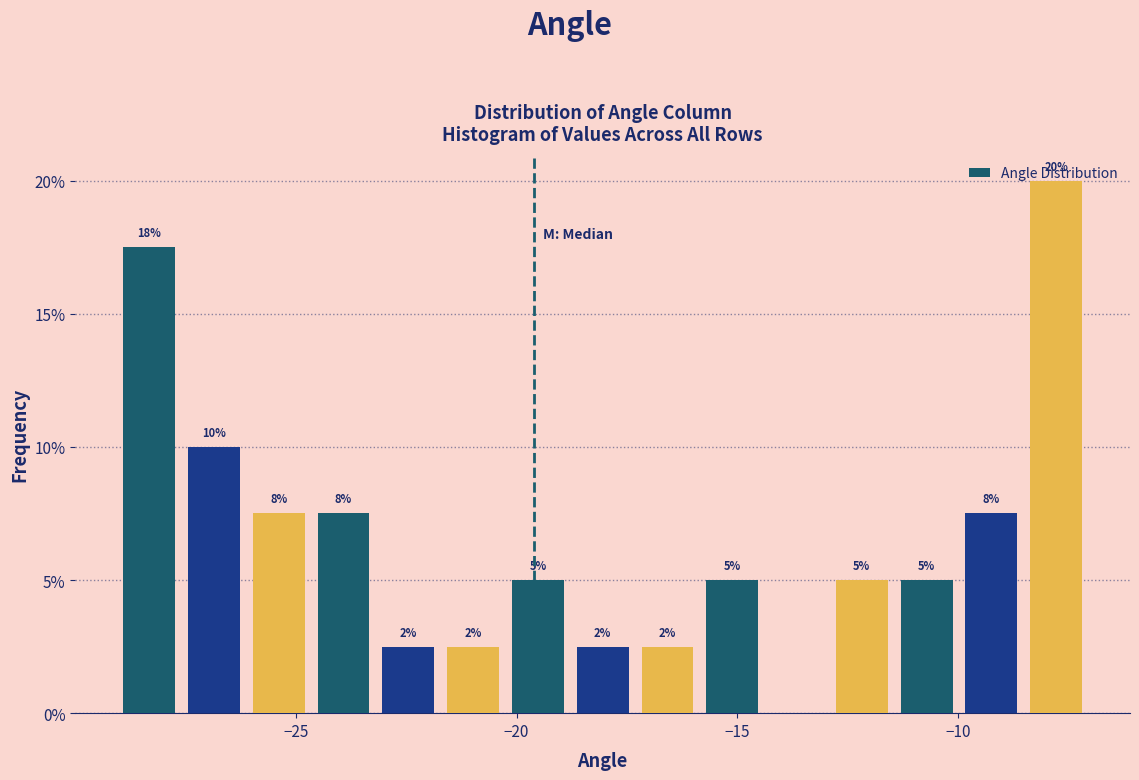

Around what value on the x-axis is the tallest bar? Give the approximate position of its centre, as read against the axis.

-8.0